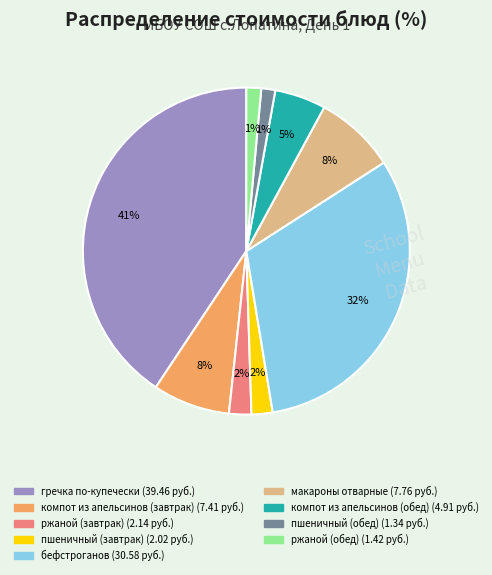

Do макароны отварные and ржаной (обед) together represent more than half of the pie?

No